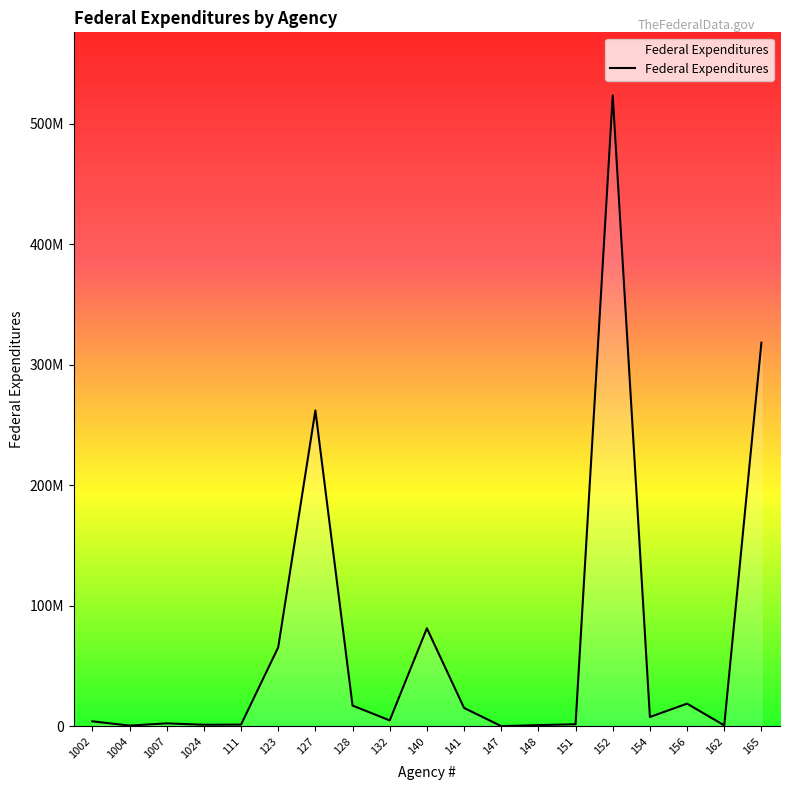

Does the chart display data point markers on the line(s)?

No